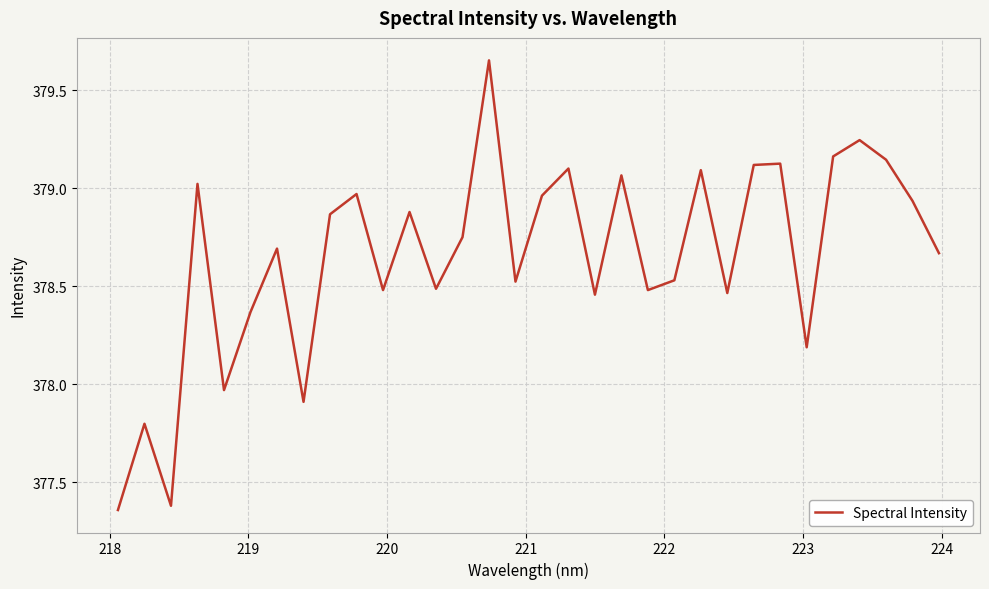

What is the difference between the maximum and minimum values?

2.3